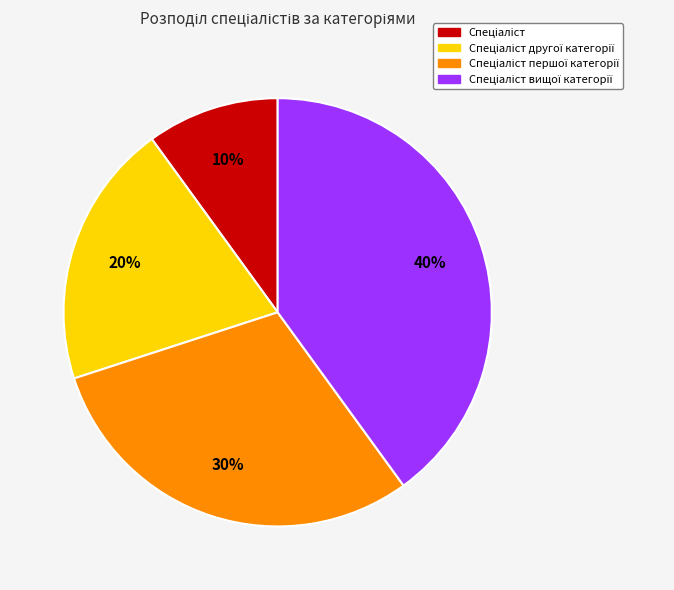

Is there a majority slice in this chart?

No